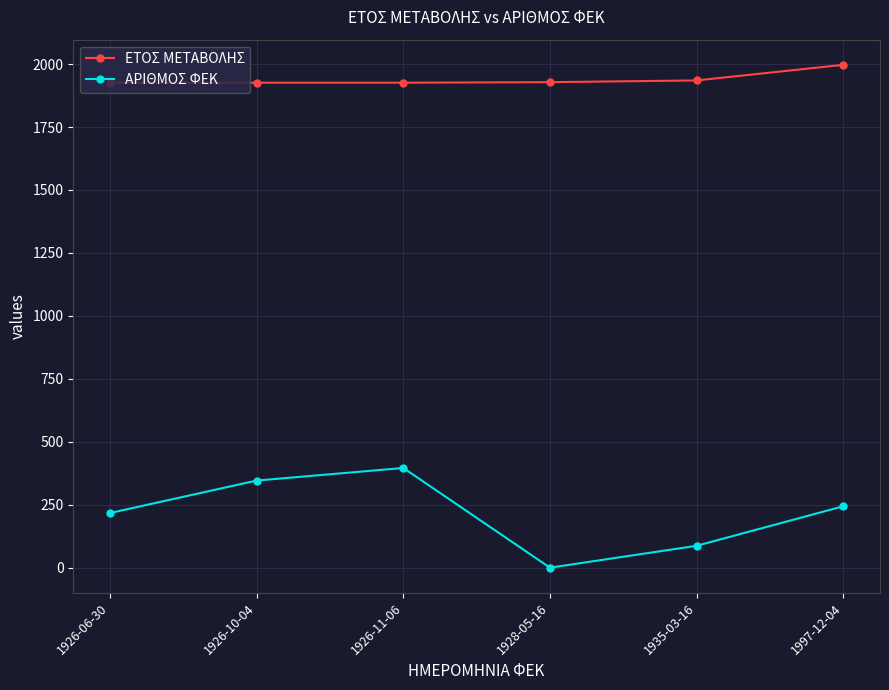

What is the greatest value displayed?

1997